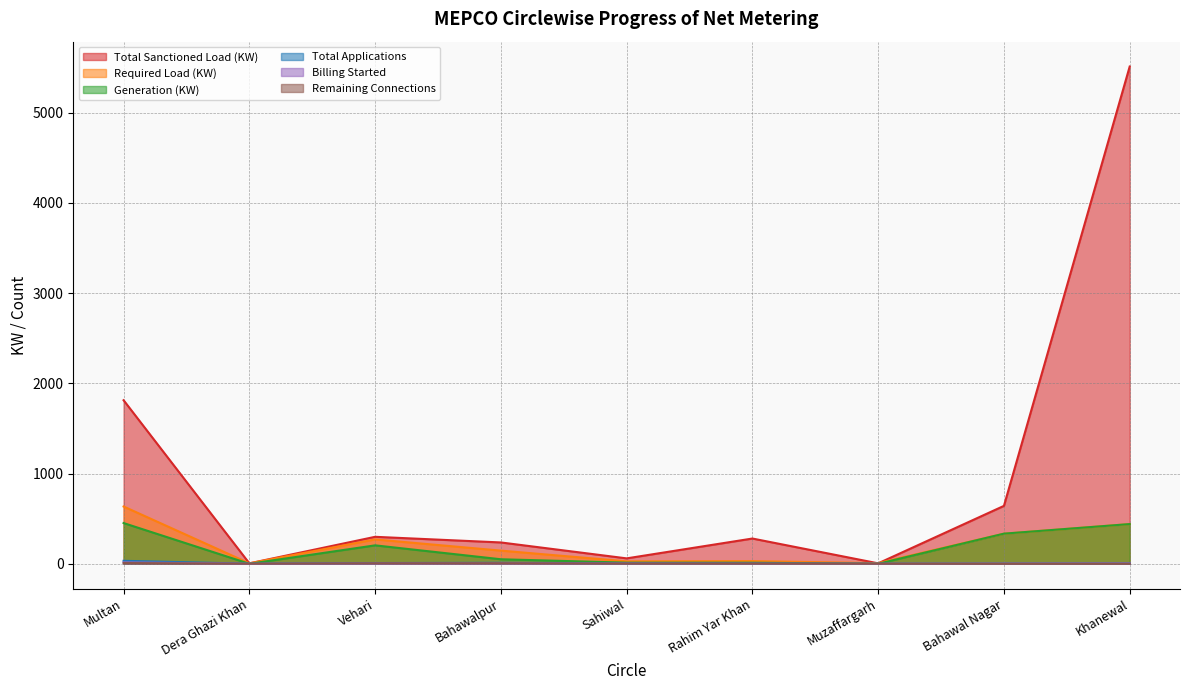

What is the value of the Total Applications point at the 4th from the left?

11.0